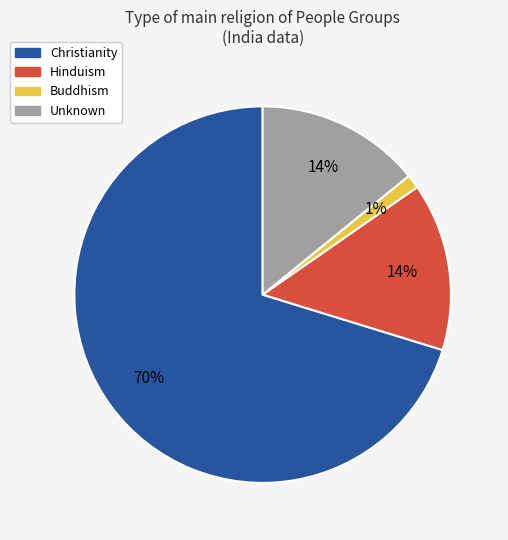

Count the number of slices in the pie.

4